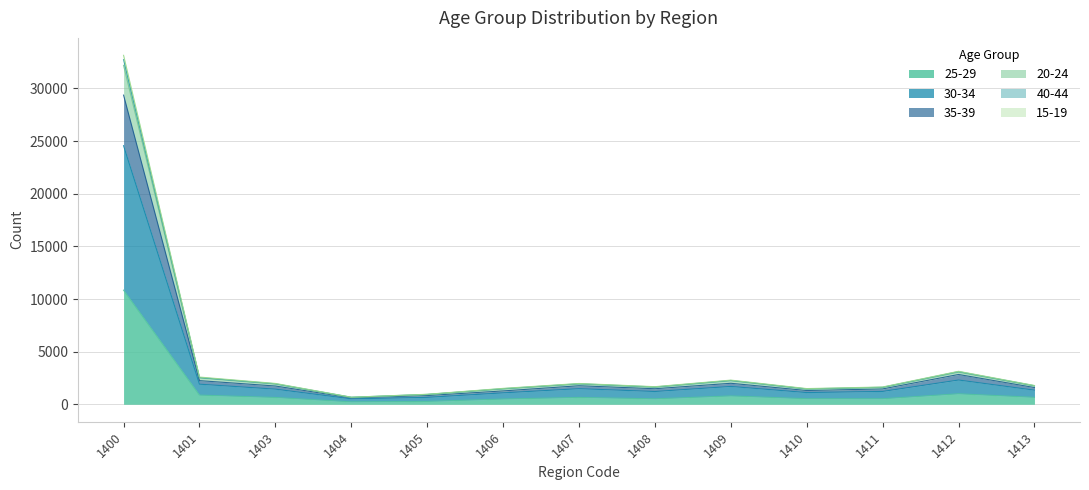

Which label corresponds to the largest value in the chart?

1400